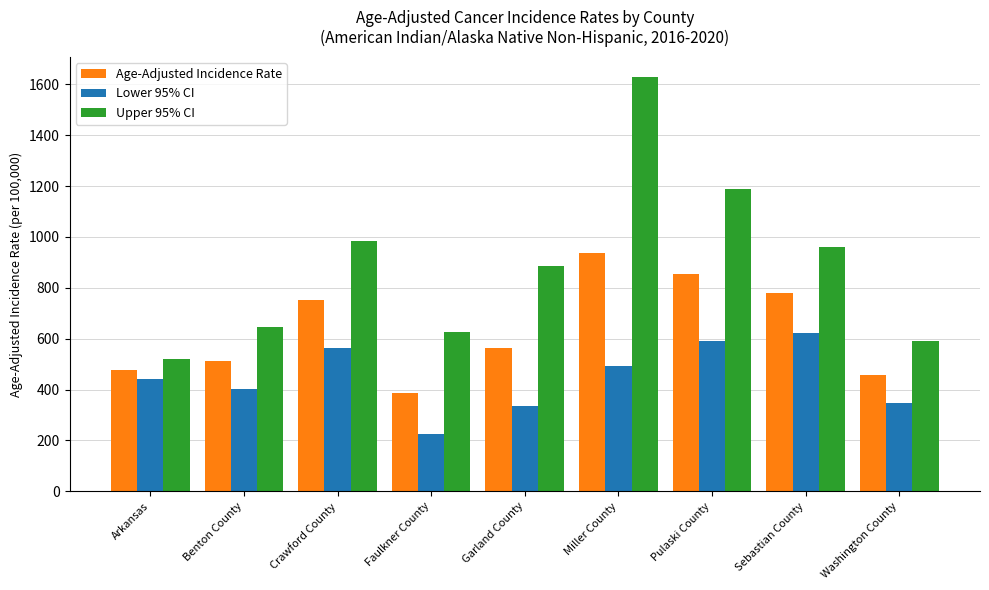

What is the difference between the highest and lowest values at Crawford County?

416.8